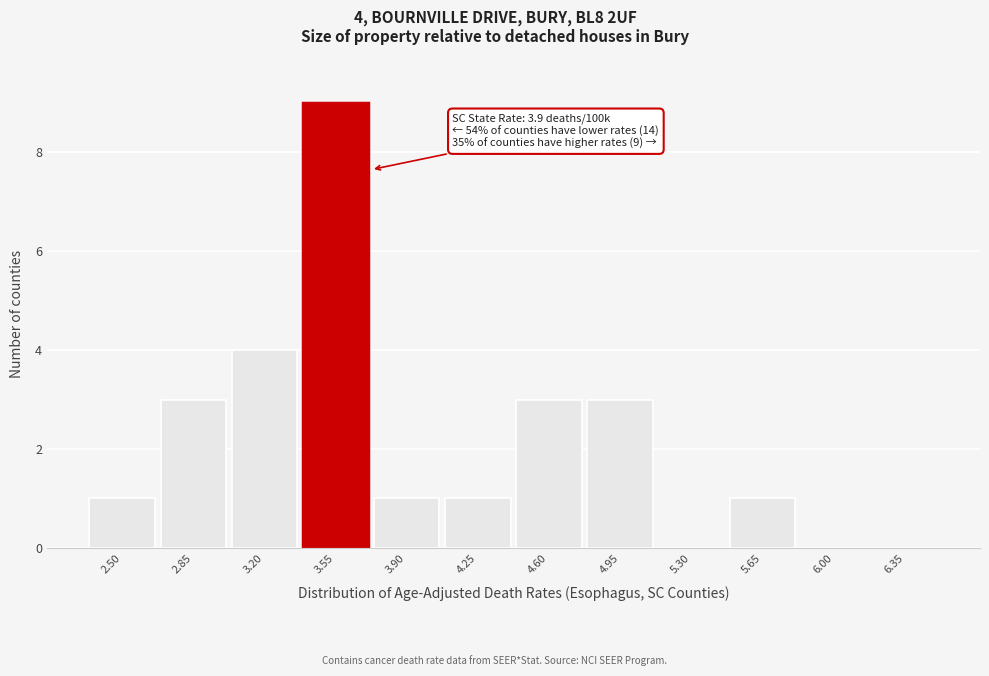

Reading left to right, extract all data points from this chart.

2.50=1	2.85=3	3.20=4	3.55=9	3.90=1	4.25=1	4.60=3	4.95=3	5.30=0	5.65=1	6.00=0	6.35=0